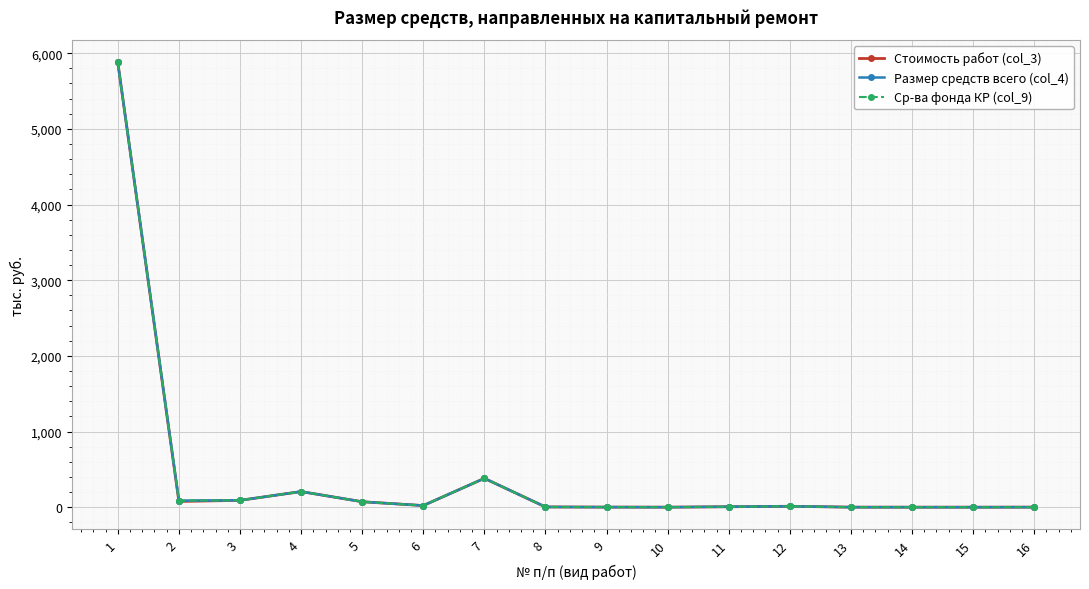

What is the total value across all series at 9?

3.3